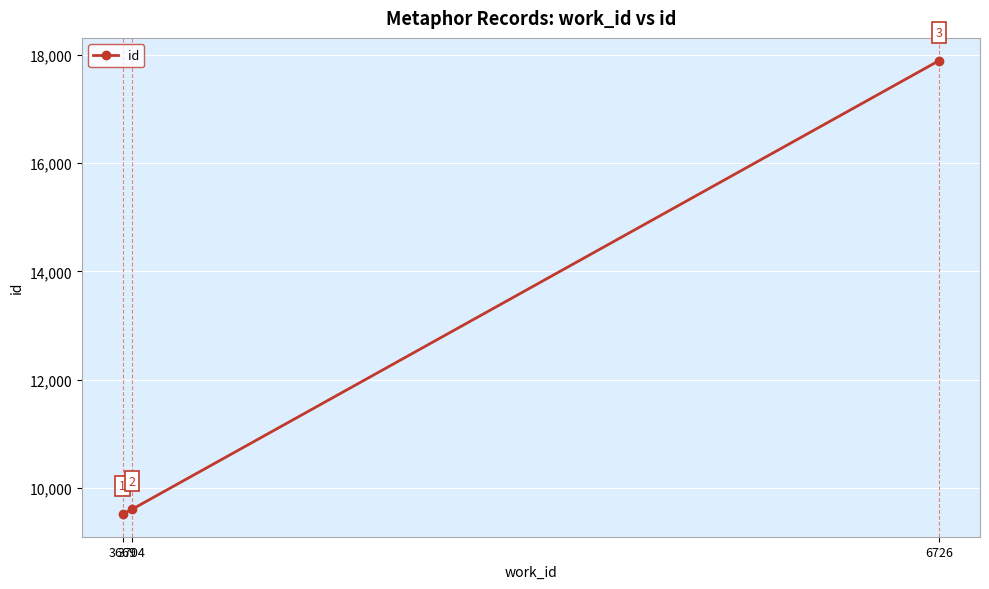

What is the change in value from 3669 to 6726?

+8375